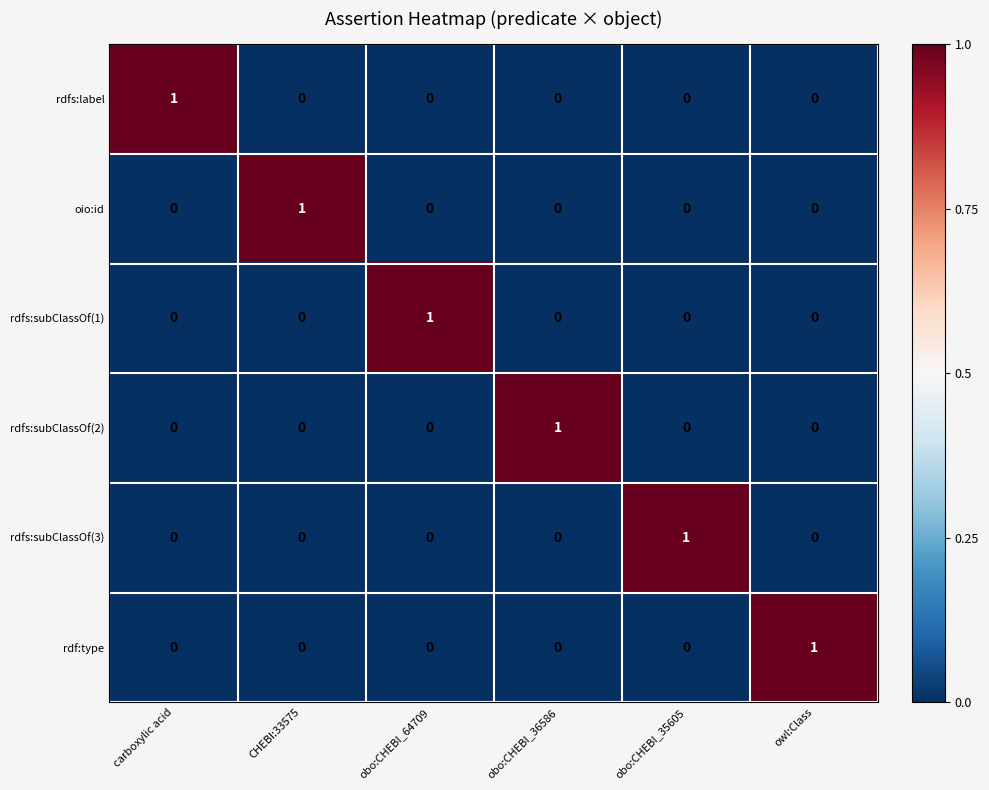

Count the oio:id values in the range 0 to 1.

6